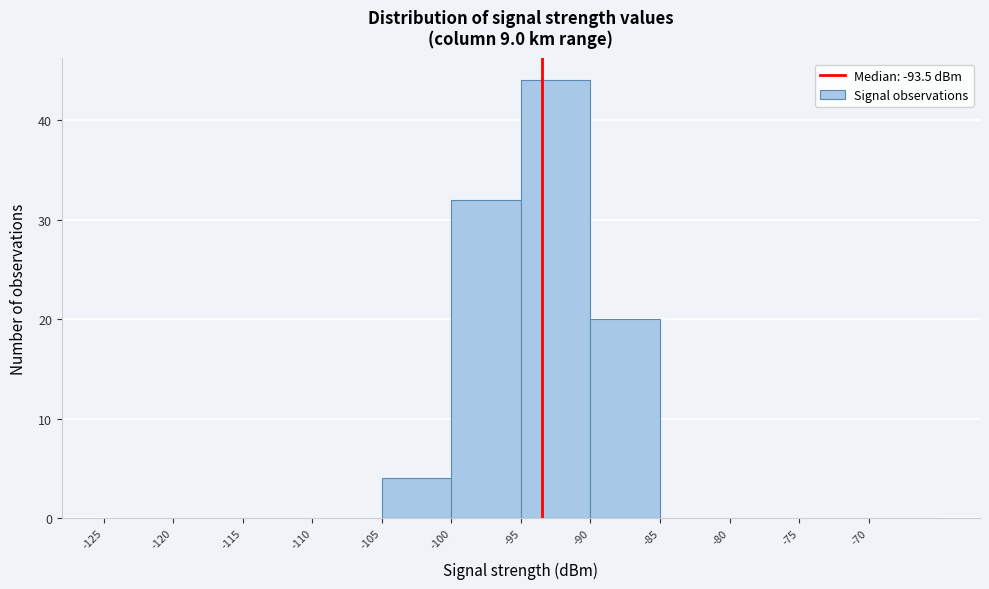

Reading left to right, transcribe this chart: for each bar, give the range it covers on the x-axis and its height. The values are not printed on the chart, so give them approximately, as read against the axis.

-125 to -120: 0
-120 to -115: 0
-115 to -110: 0
-110 to -105: 0
-105 to -100: 4
-100 to -95: 32
-95 to -90: 44
-90 to -85: 20
-85 to -80: 0
-80 to -75: 0
-75 to -70: 0
-70 to -65: 0